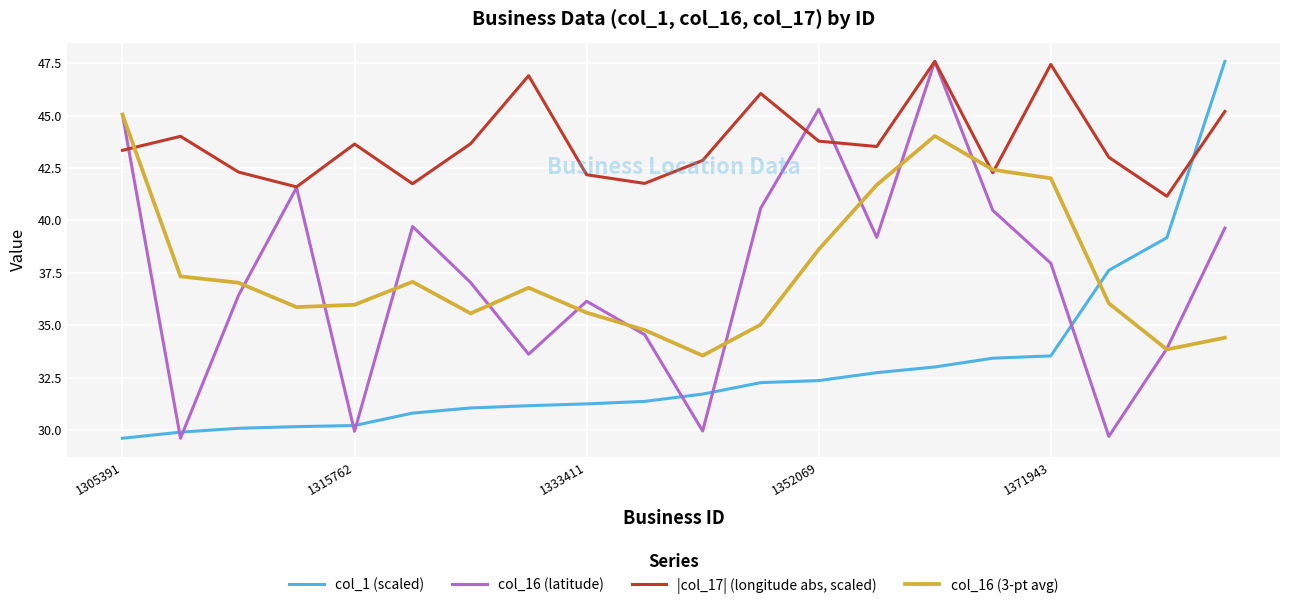

Which series has the largest total across all categories?

|col_17| (longitude abs, scaled)